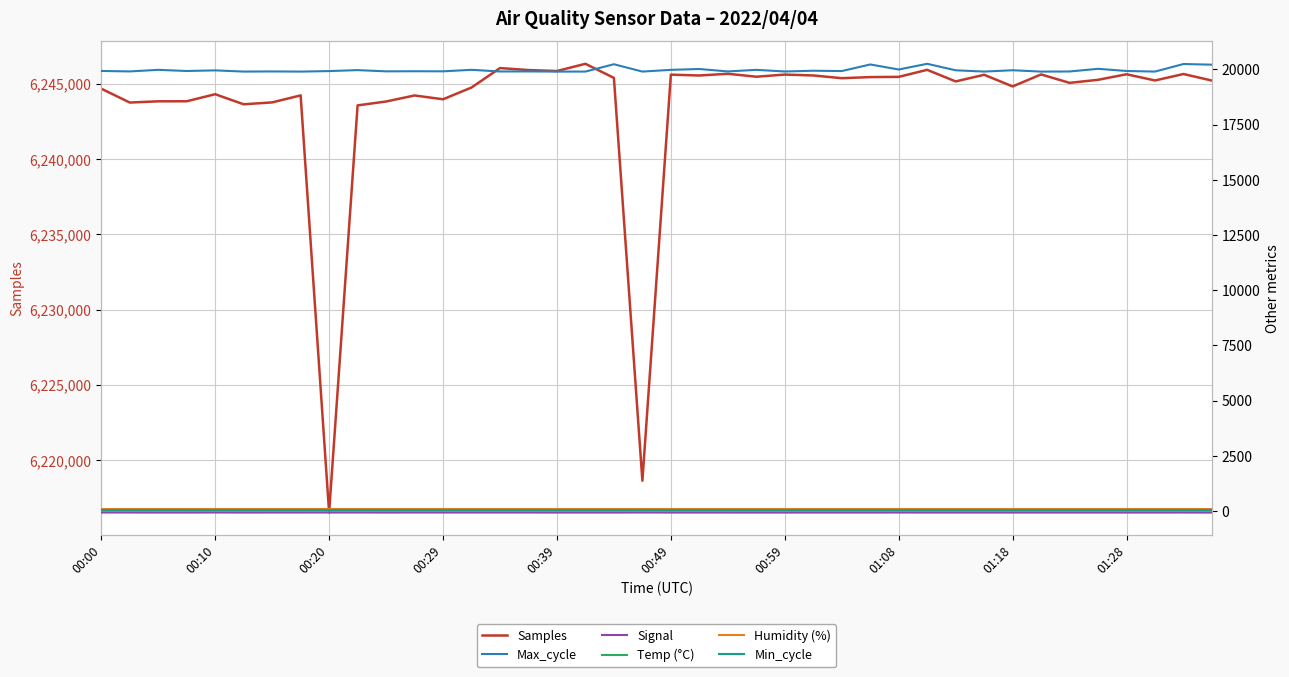

True or false: Signal and Samples cross at least once.

False